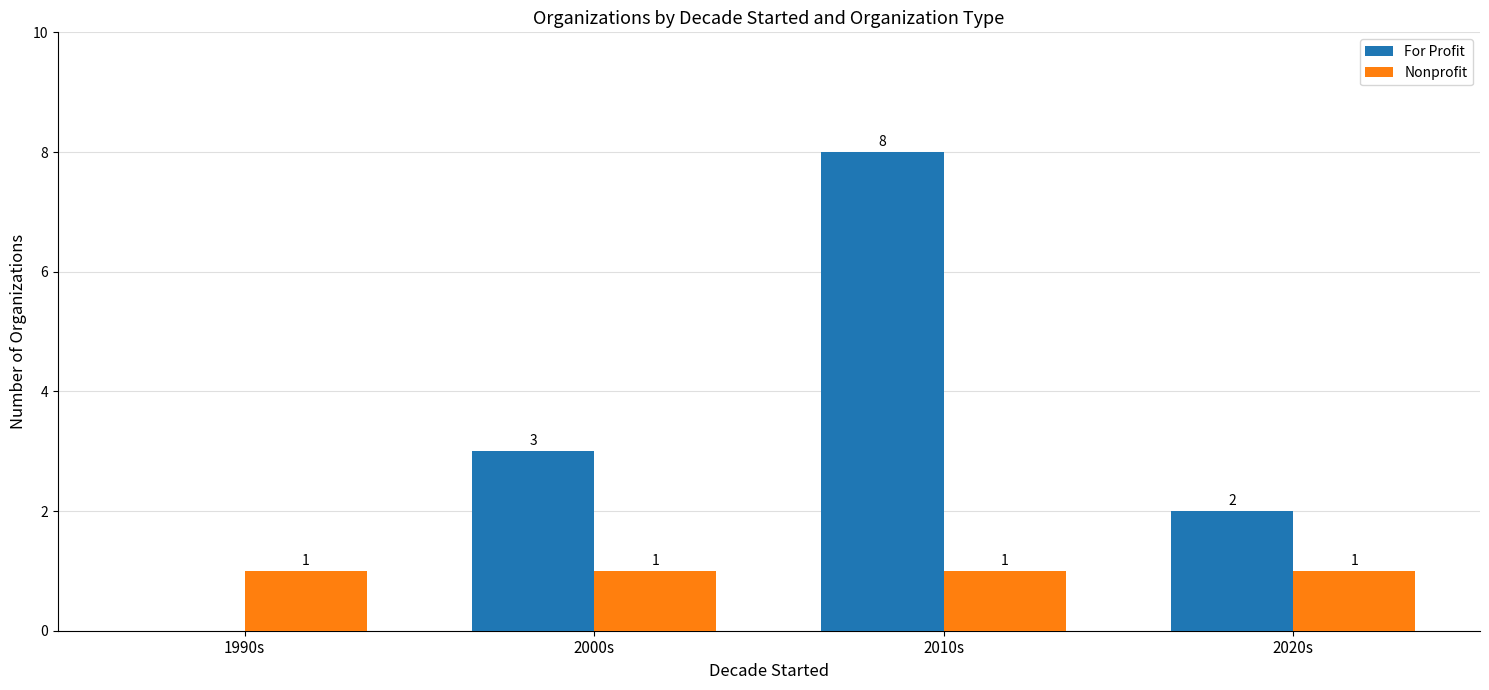

Is it true that Nonprofit equals 0 at 1990s?

False